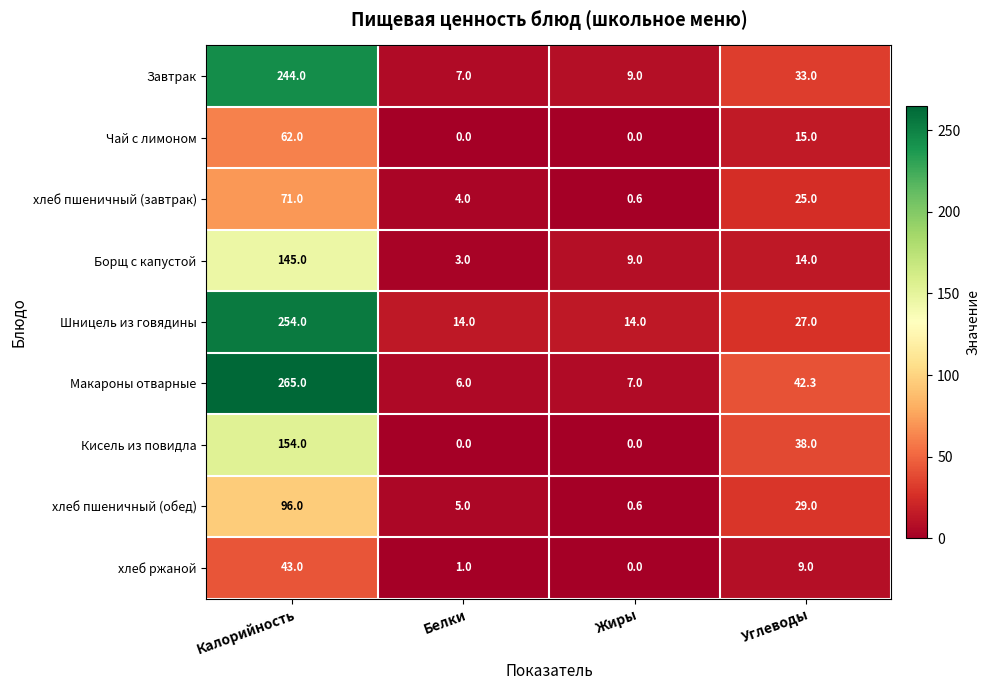

What is the difference between the хлеб пшеничный (обед) values at Углеводы and Калорийность?

67.0